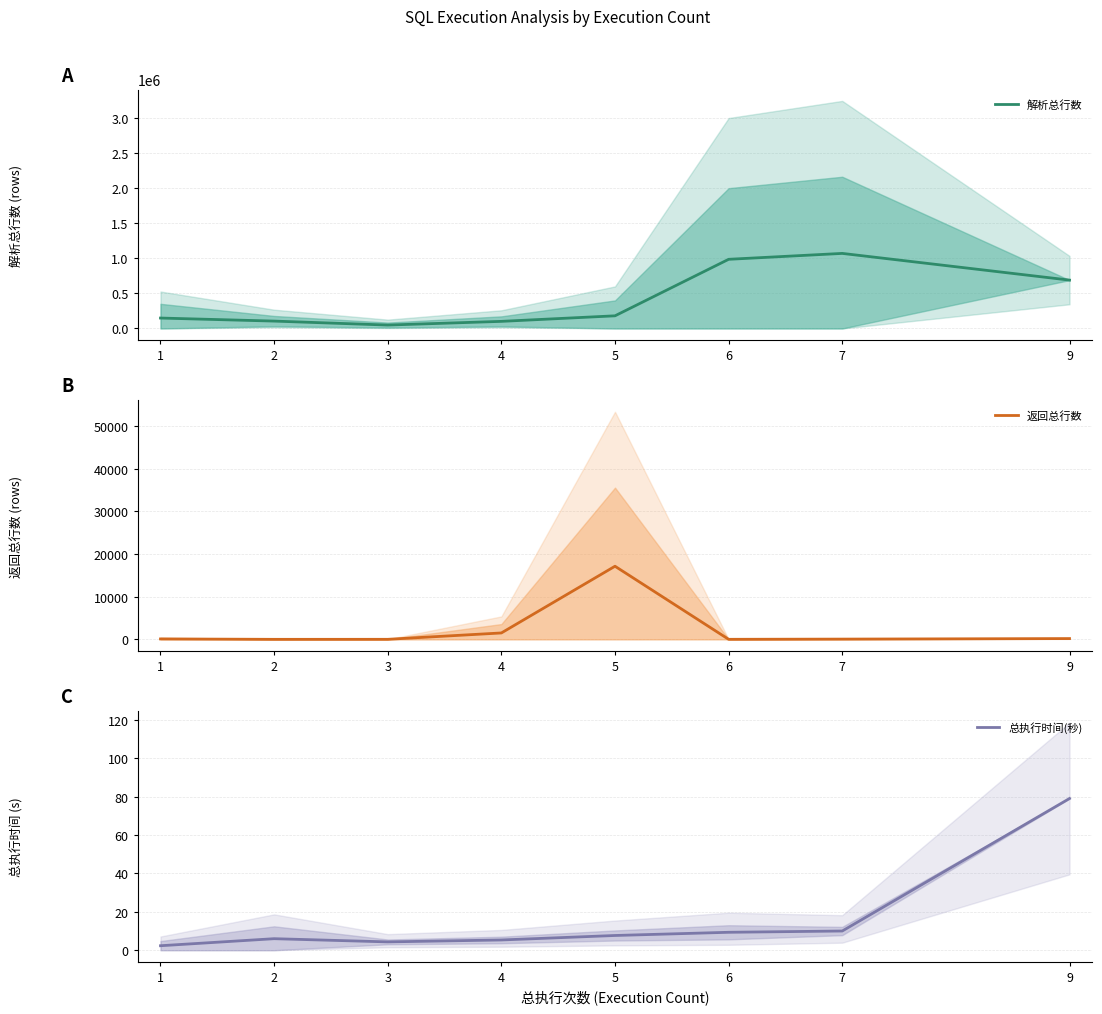

Does the chart display data point markers on the line(s)?

No